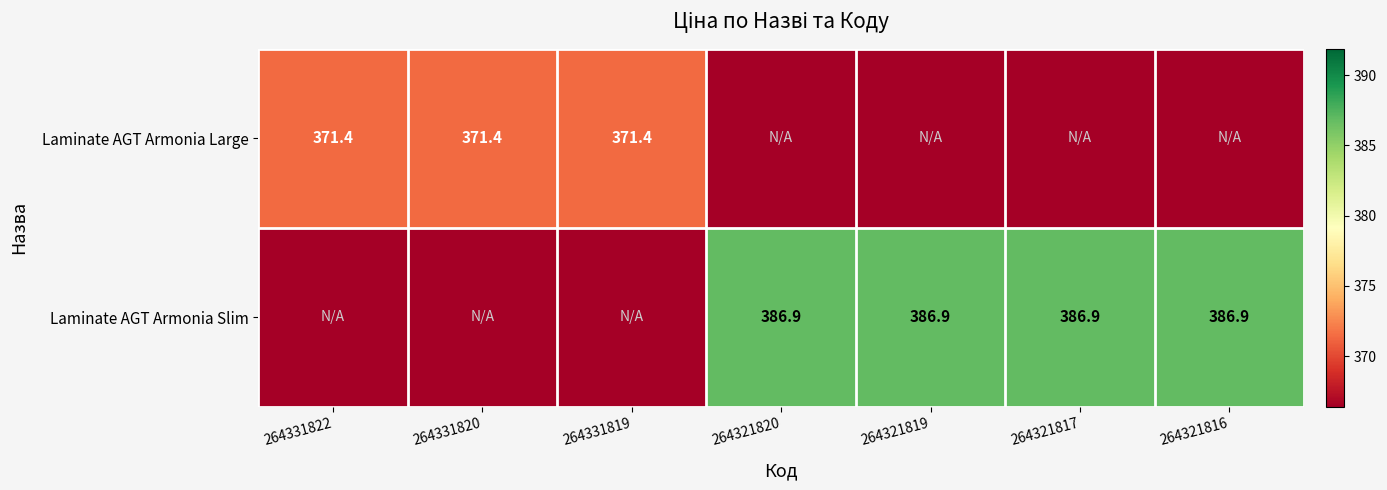

The value of Laminate AGT Armonia Slim at 264321819 is 114.6. True or false?

False